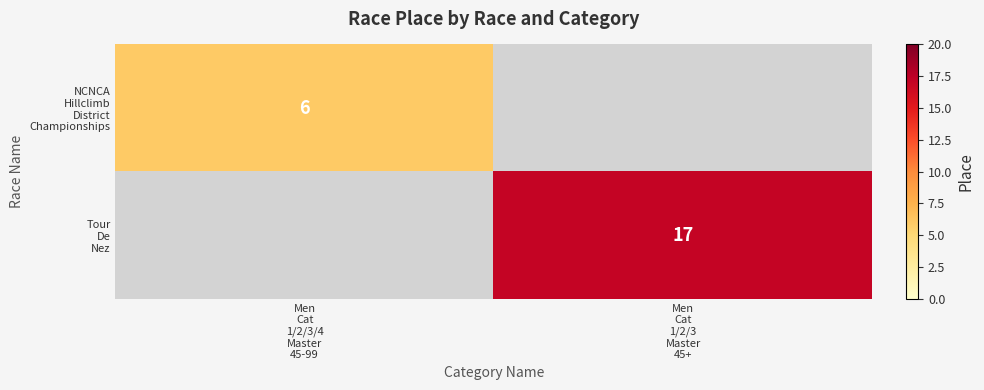

The value of NCNCA Hillclimb District Championships at Men Cat 1/2/3/4 Master 45-99 is 8.2. True or false?

False